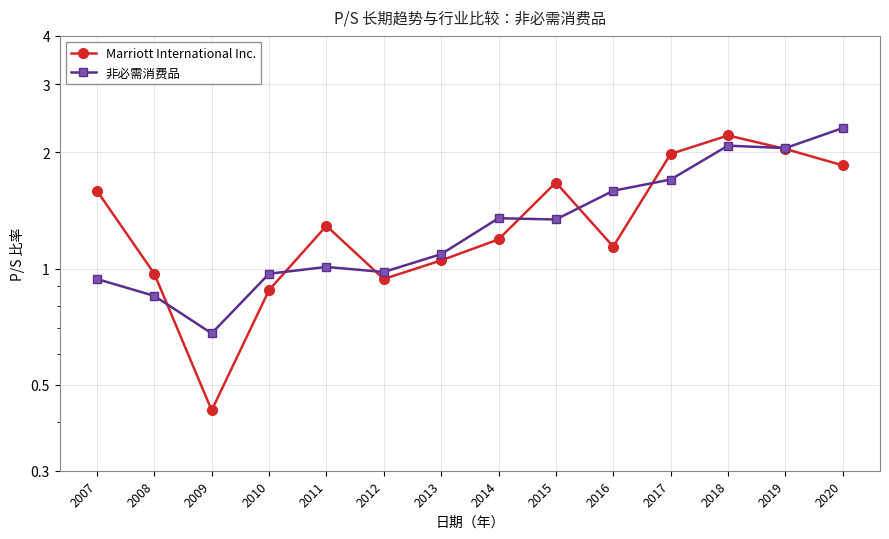

Rank the categories by 非必需消费品 value from lowest to highest.

2009, 2008, 2007, 2010, 2012, 2011, 2013, 2015, 2014, 2016, 2017, 2019, 2018, 2020